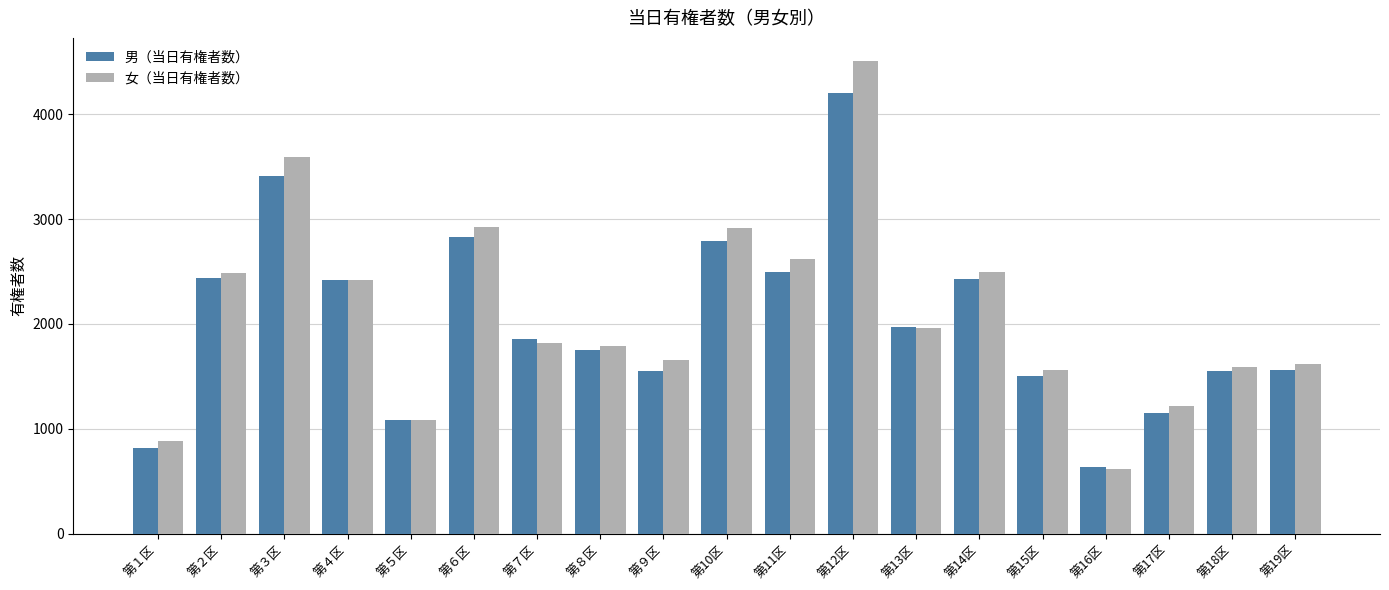

At how many categories does at least one series exceed 4026?

1